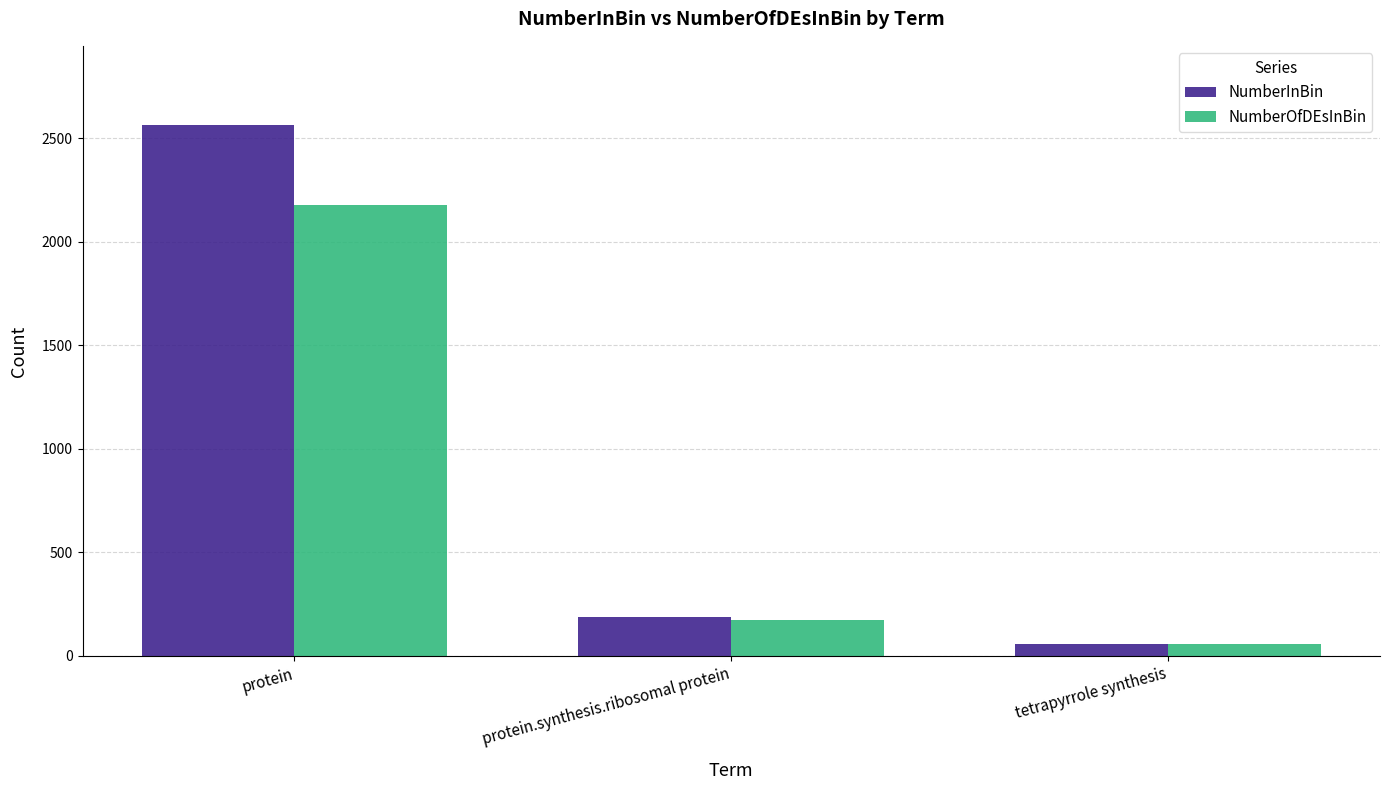

Are the bars horizontal?

No